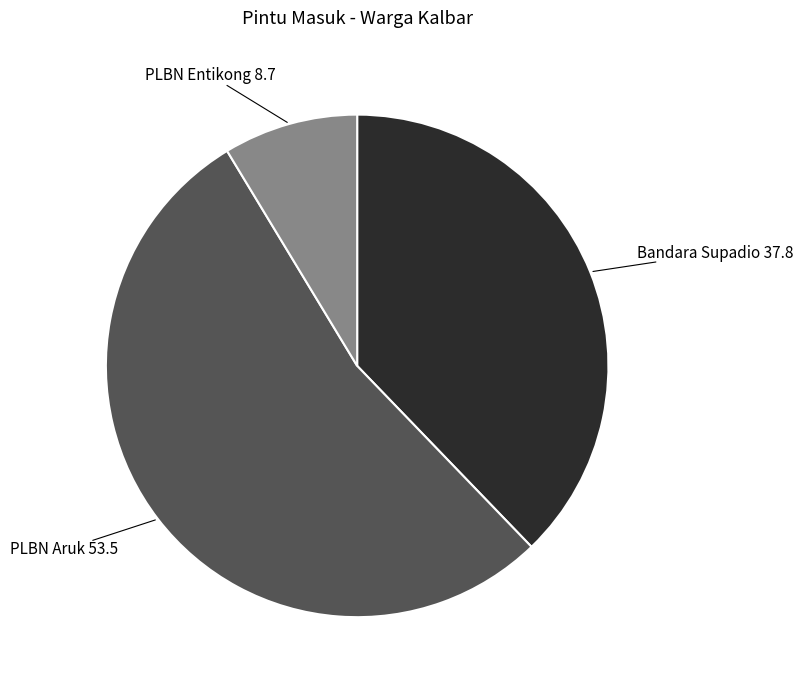

Between PLBN Aruk and PLBN Entikong, which is larger?

PLBN Aruk